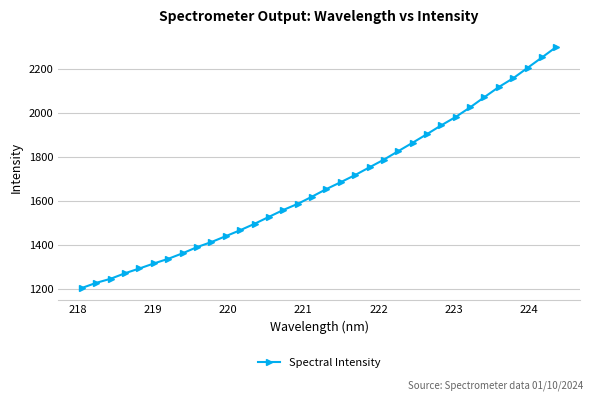

What is the greatest value displayed?

2297.7